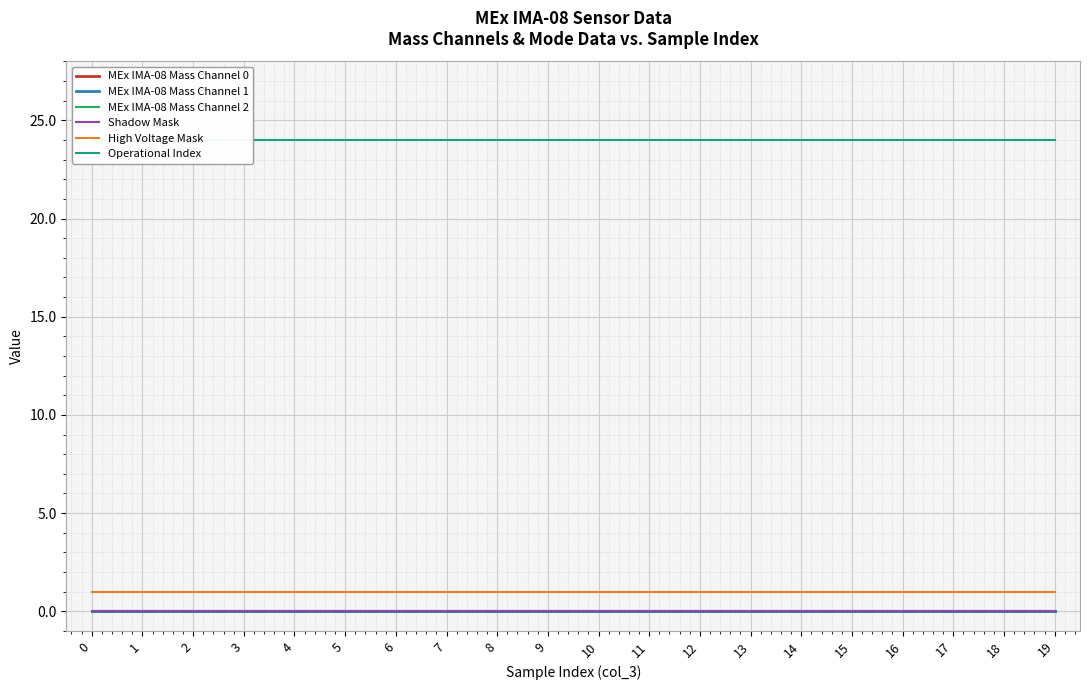

True or false: High Voltage Mask has more than 1 points higher than both neighbors.

False